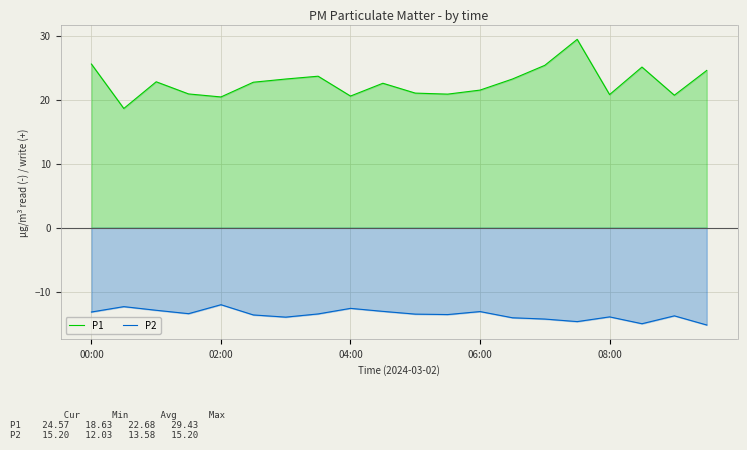

How many data points in P1 are above 22?

11